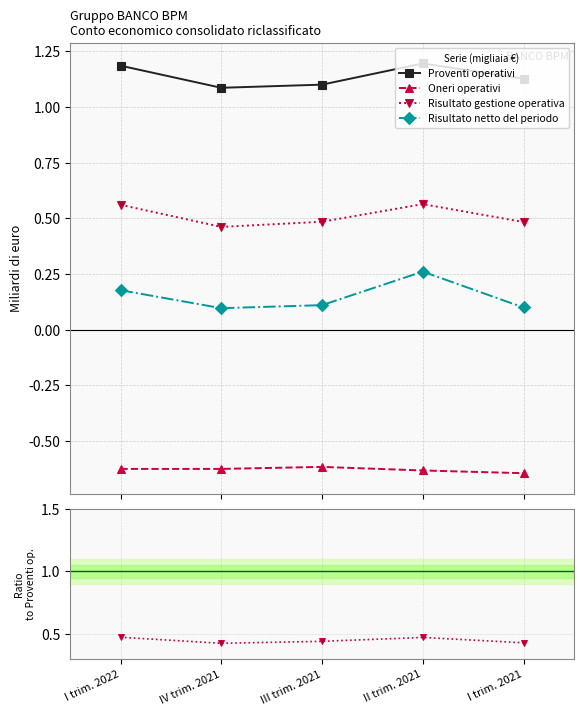

List the series in order of their overall mean, lowest first.

Oneri operativi, Risultato netto del periodo, Risultato gestione operativa, Proventi operativi